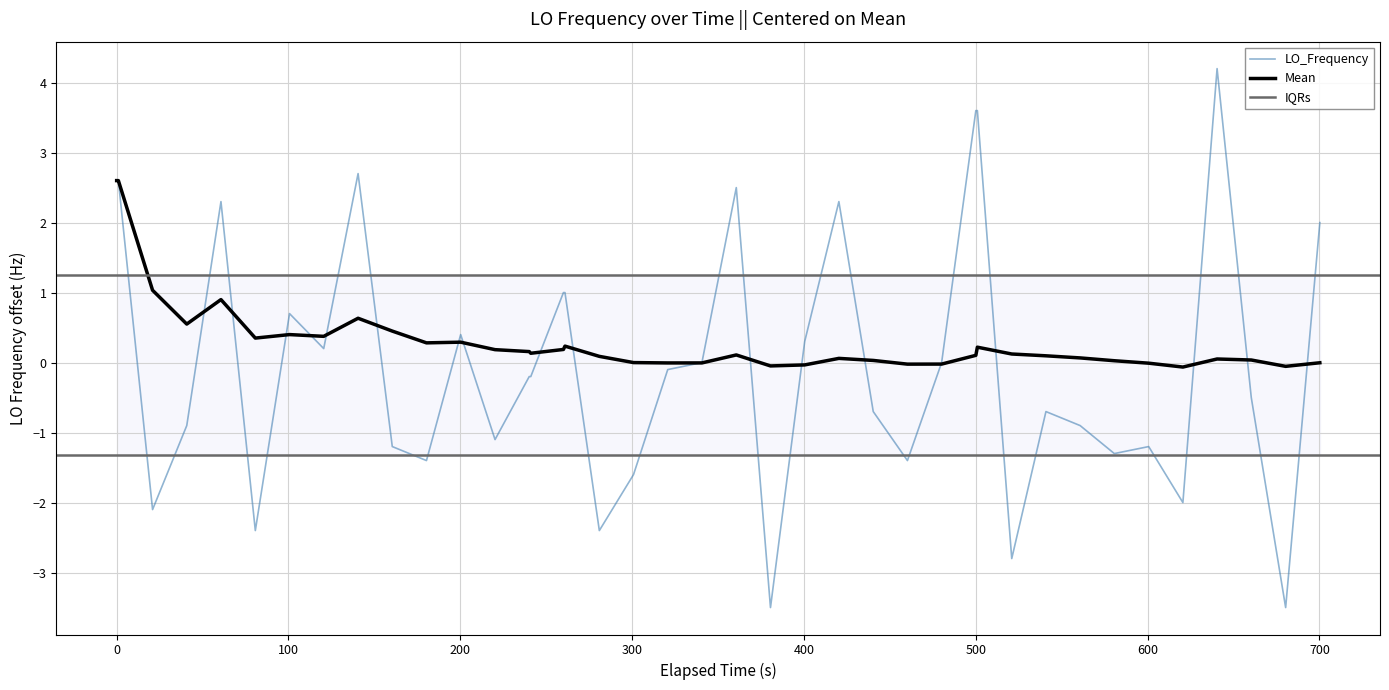

True or false: Mean has a value of 2.6 at 0.

True